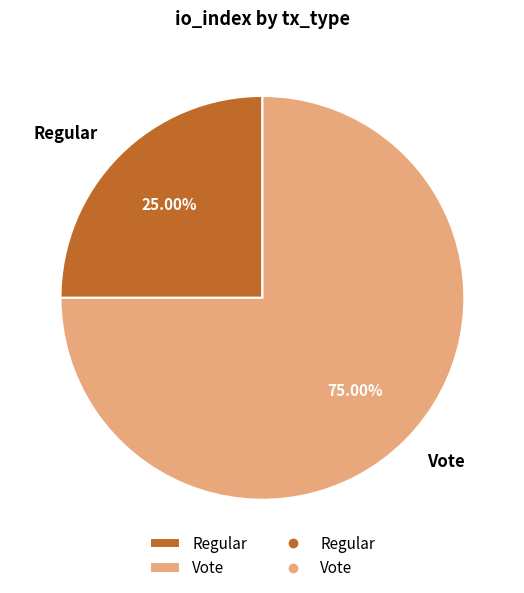

What percentage is the Regular slice, to the nearest percent?

25%